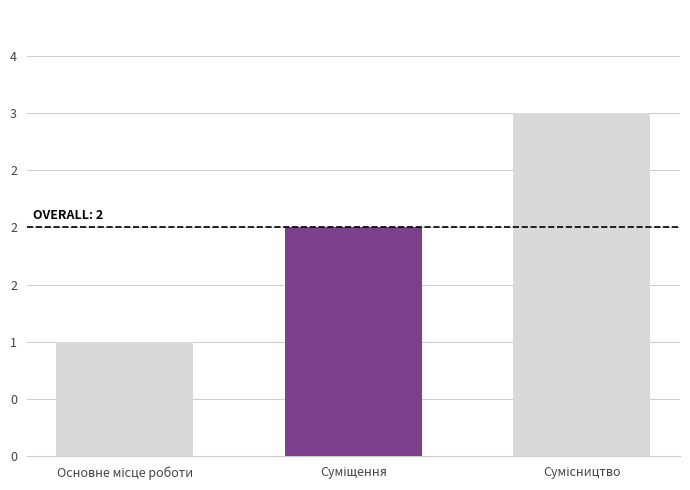

The chart shows a value of 1 at Основне місце роботи. True or false?

True